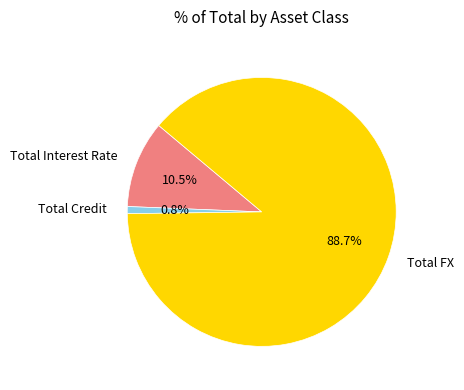

Which category has the biggest portion of the pie?

Total FX